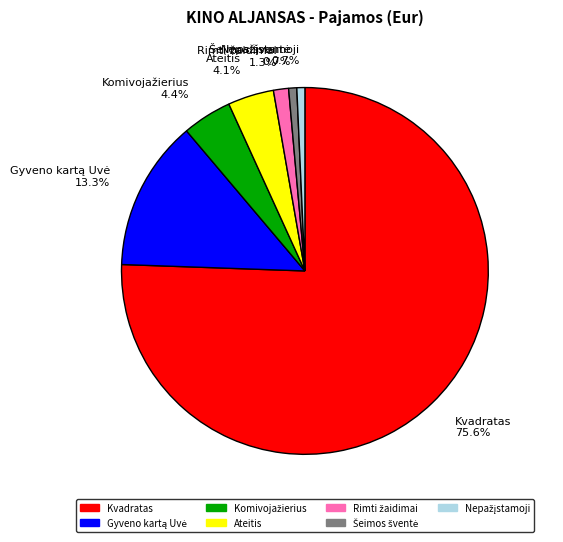

Is there a majority slice in this chart?

Yes